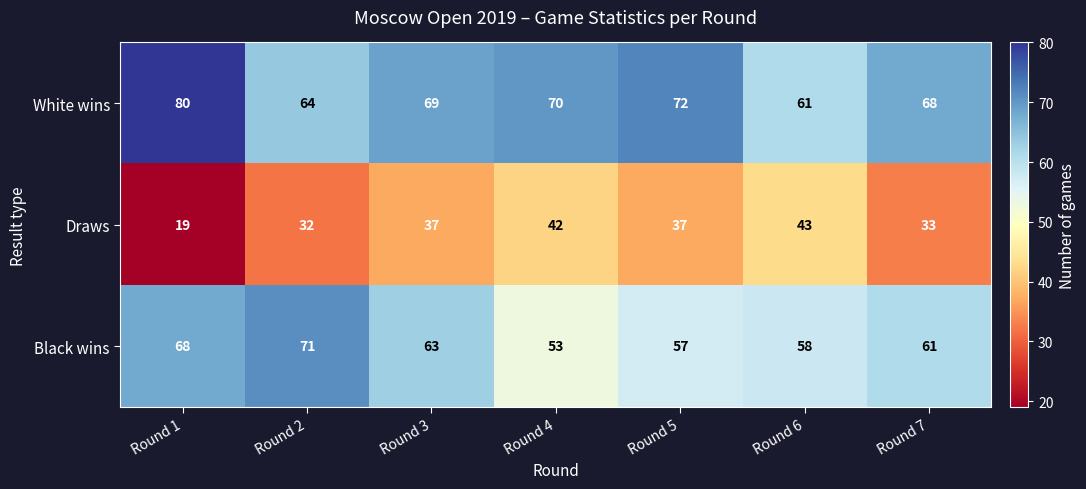

The value of Black wins at Round 6 is 18. True or false?

False